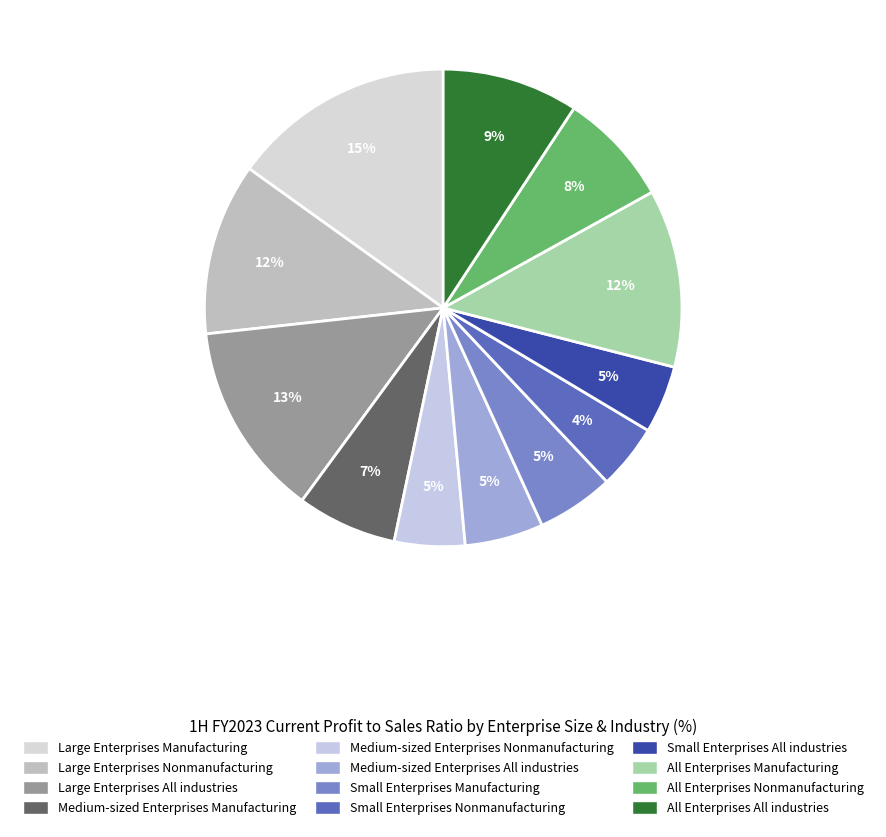

How much of the chart is everything except Small Enterprises Manufacturing?

94.8%